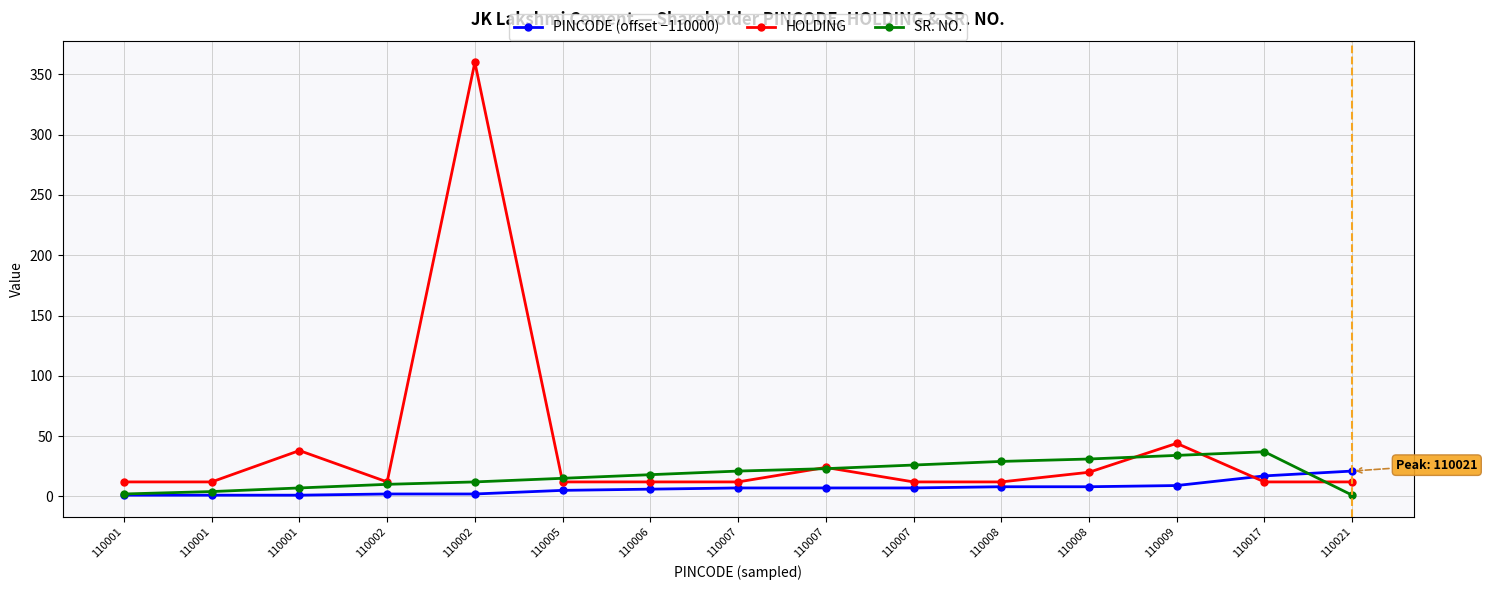

Is it true that SR. NO. equals 25 at 110005?

False